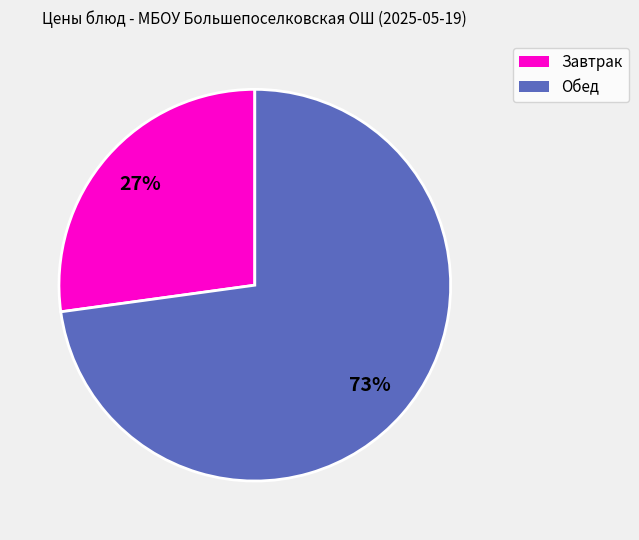

Is there any slice that represents more than half of the pie?

Yes